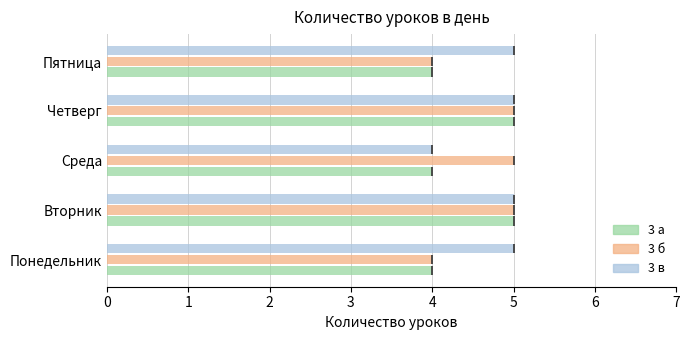

The 3 в series shows 2 at Четверг. True or false?

False